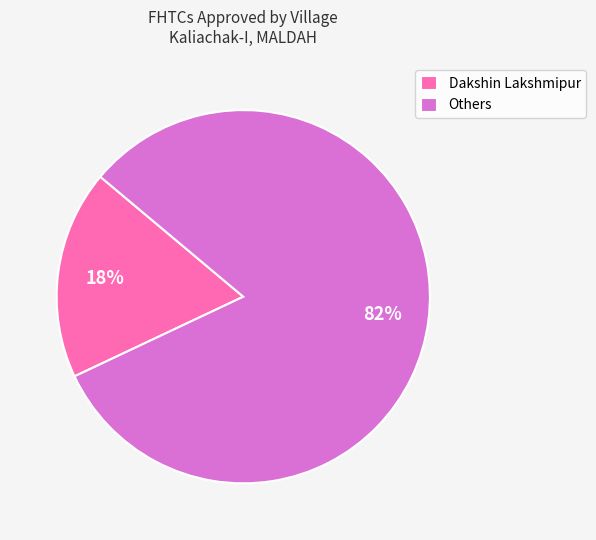

Is there a majority slice in this chart?

Yes